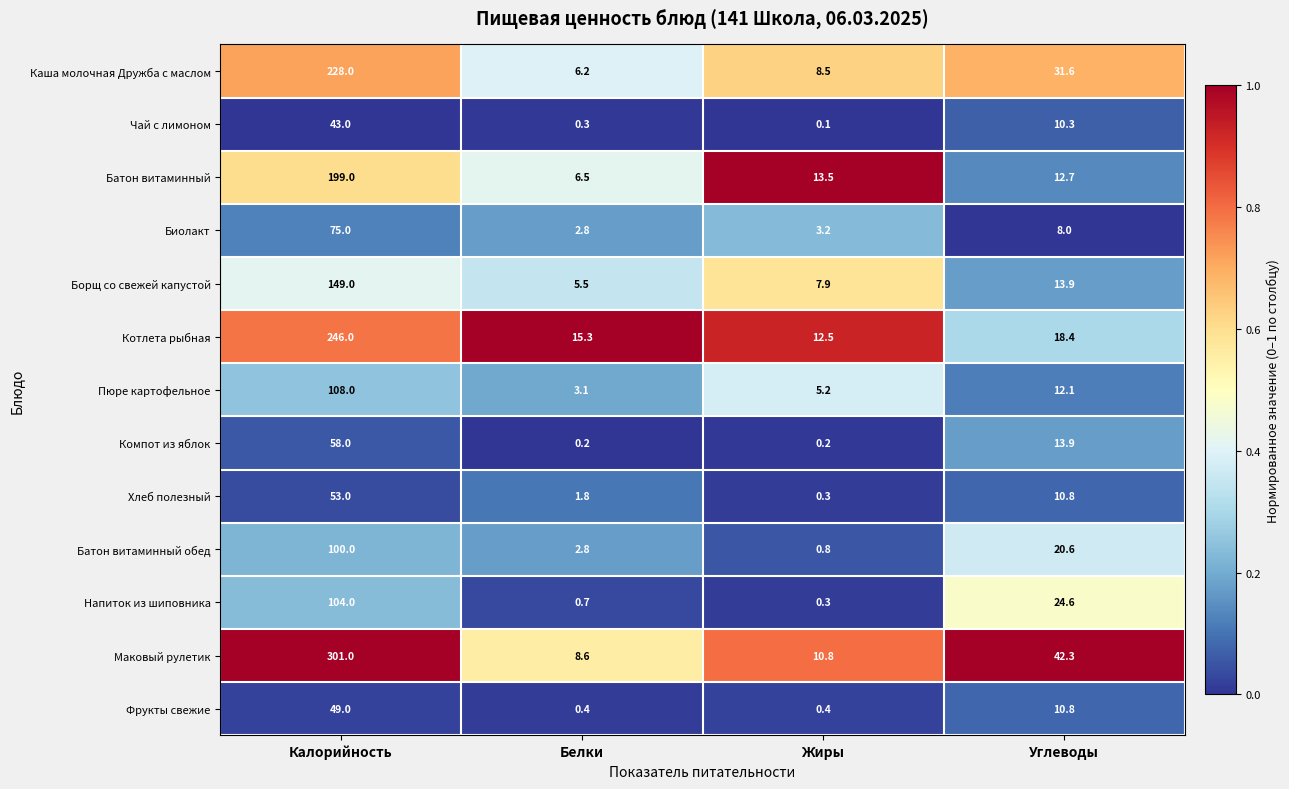

What is the sum of the Маковый рулетик values at Жиры and Белки?

19.4